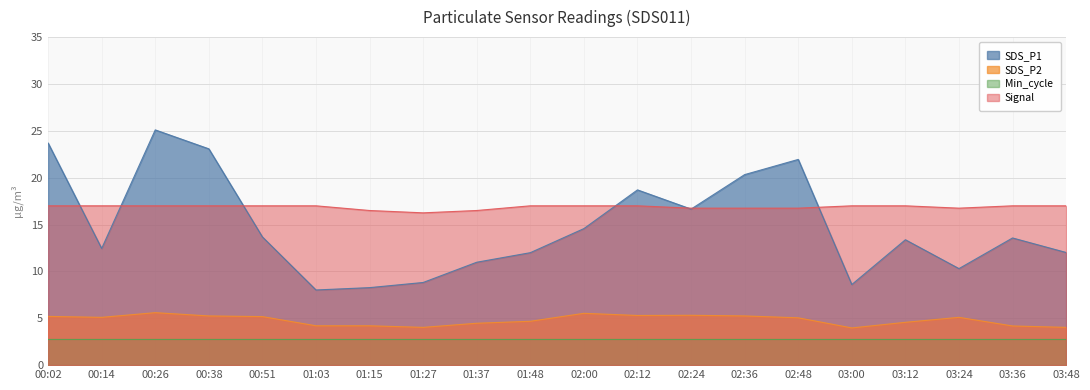

Which series has the largest range (max minus min)?

SDS_P1